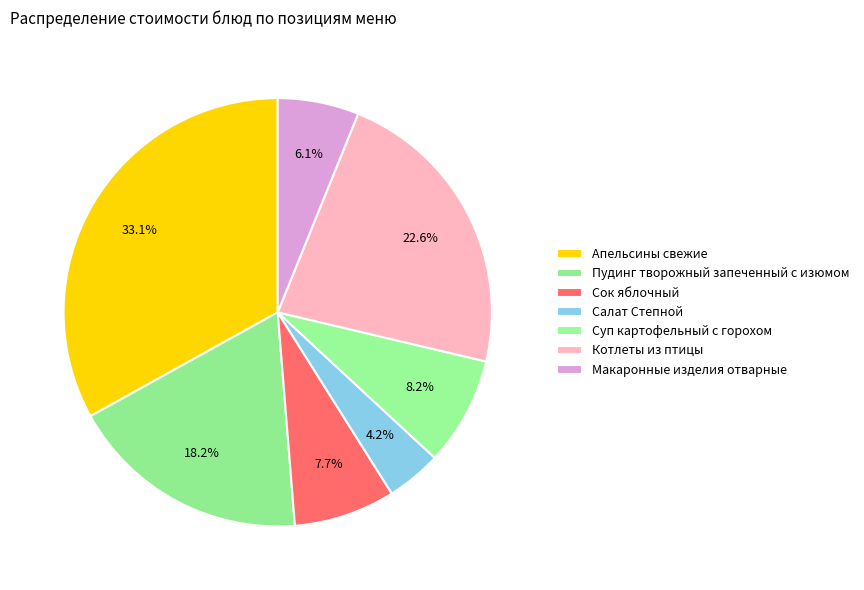

Which category has the biggest portion of the pie?

Апельсины свежие